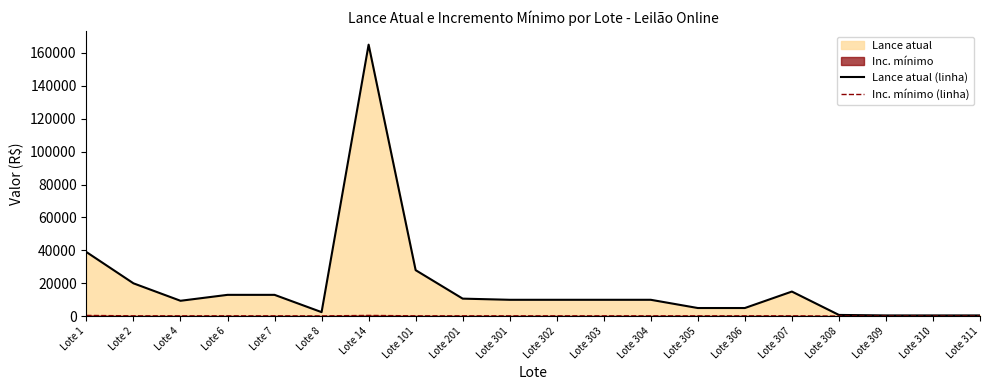

Reading left to right, extract all data points from this chart.

Lance atual (linha): 39000	20000	9400	13000	13000	2500	165000	28000	10700	10000	10000	10000	10000	5000	5000	15000	800	500	500	500
Inc. mínimo (linha): 500	250	250	250	250	200	500	250	250	250	250	250	250	250	250	250	100	100	100	100